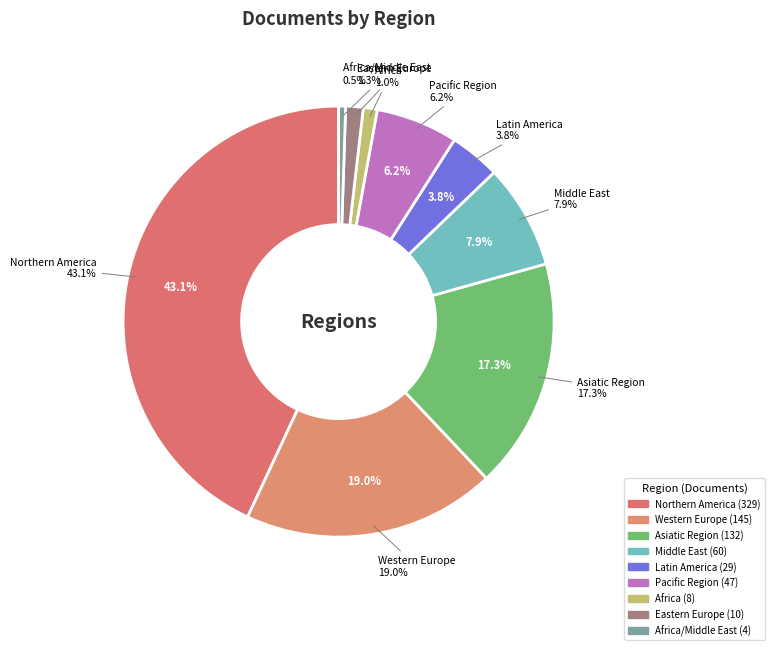

What is the change in value from Africa to Eastern Europe?

+2